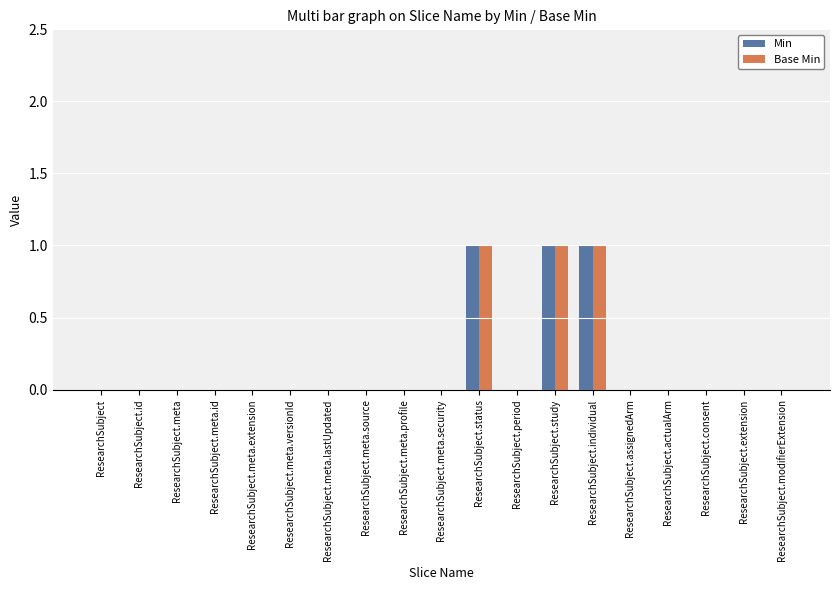

The value of Base Min at ResearchSubject.id is -1. True or false?

False